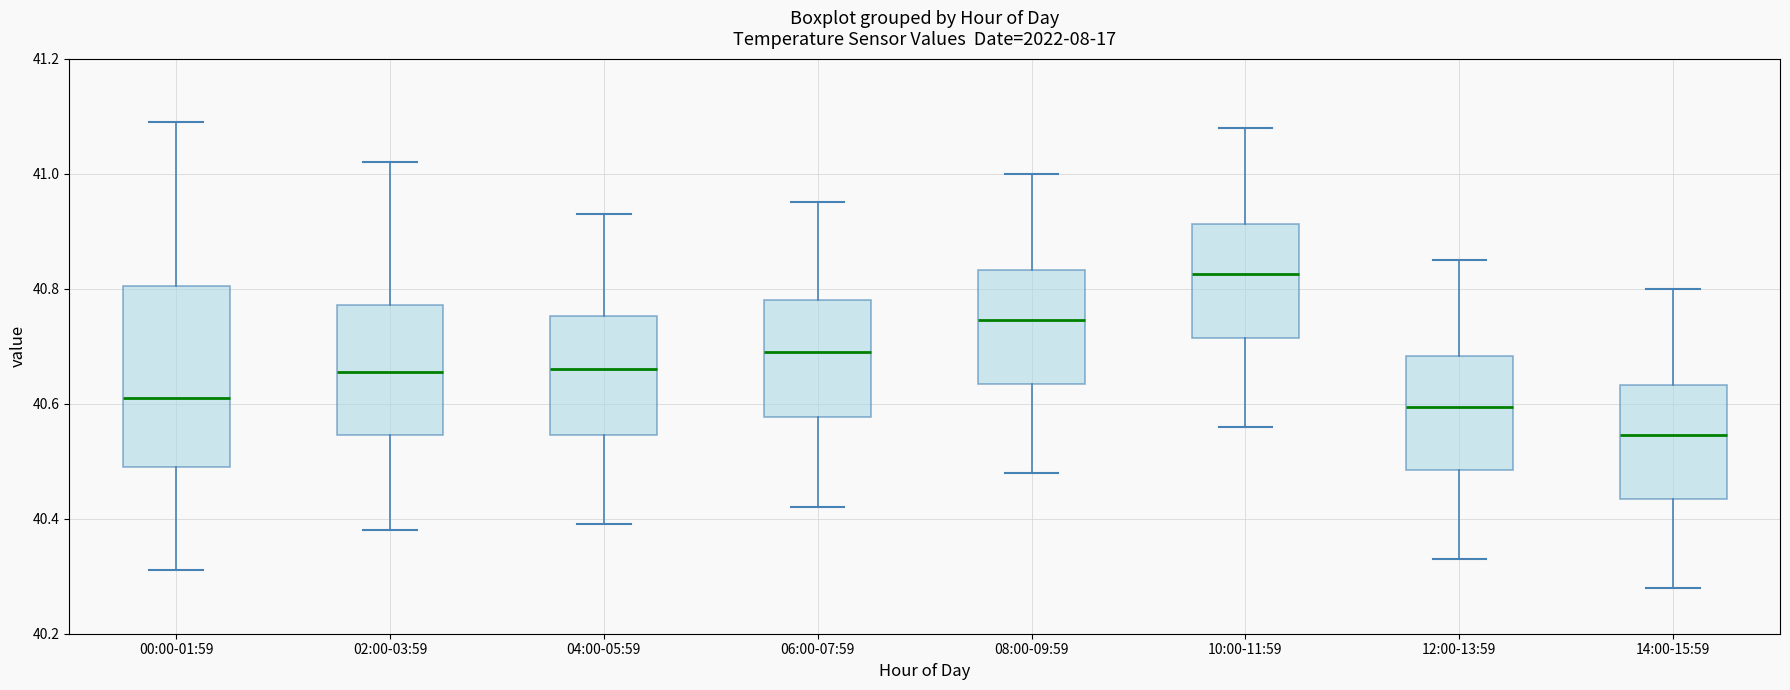

Comparing the boxes themselves (not the whiskers), which one is the tallest?

00:00-01:59